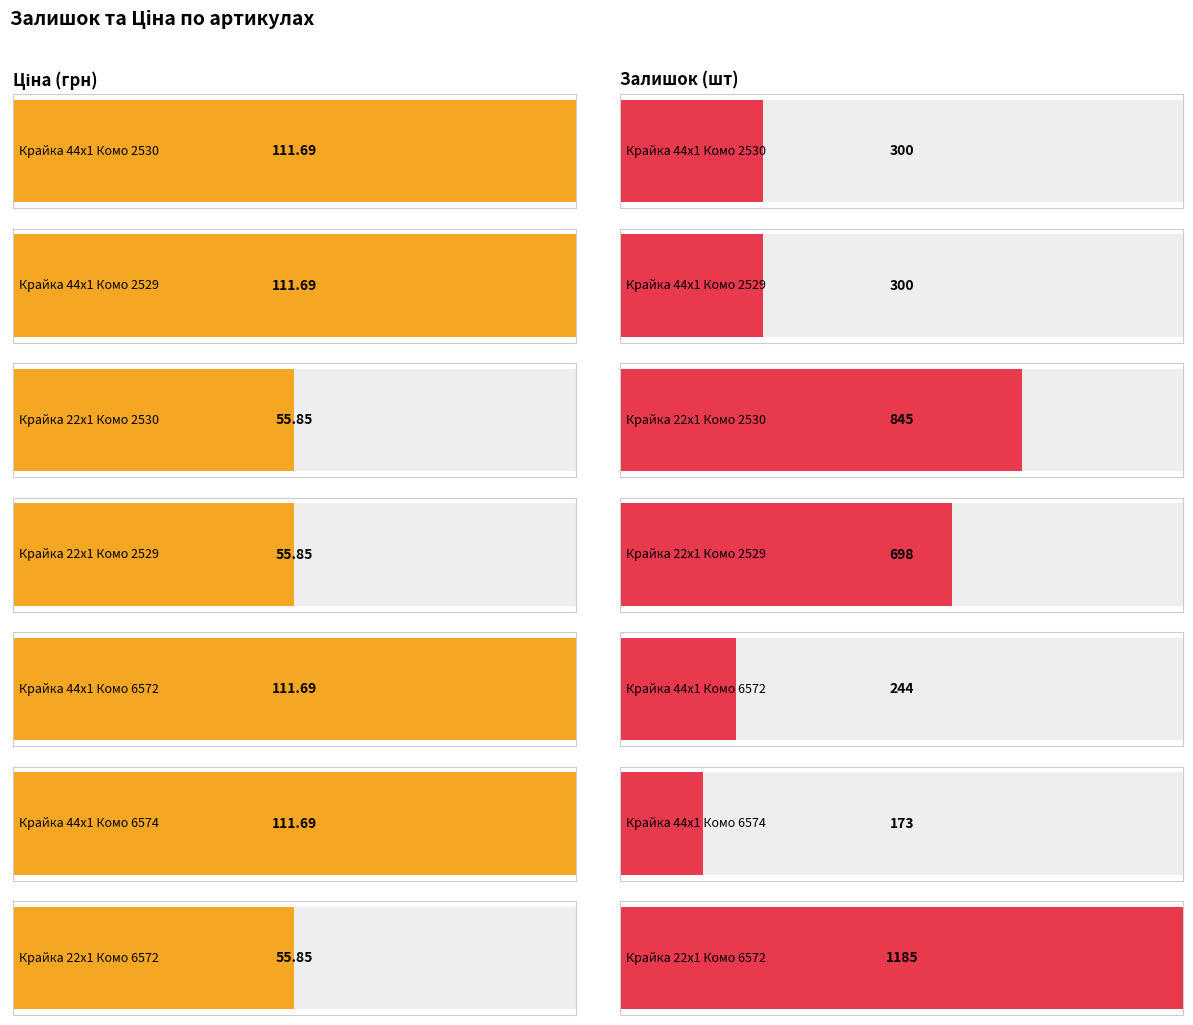

What position from the right is Крайка 44x1 Комо 6574?

2